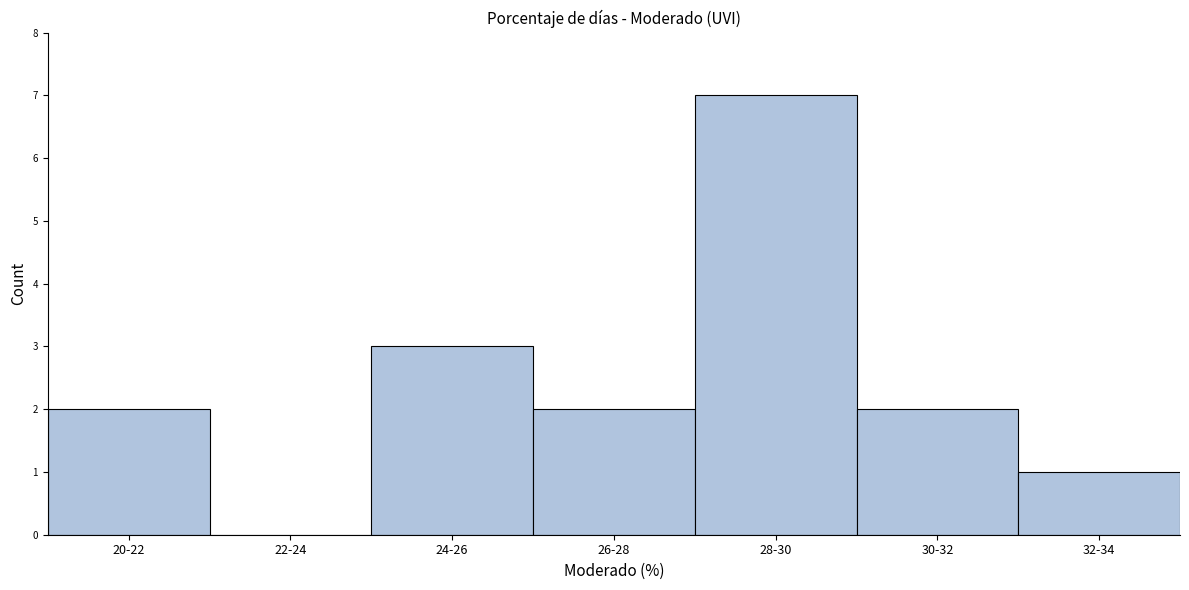

Reading left to right, what are all the values shown in this chart?

20-22=2	22-24=0	24-26=3	26-28=2	28-30=7	30-32=2	32-34=1